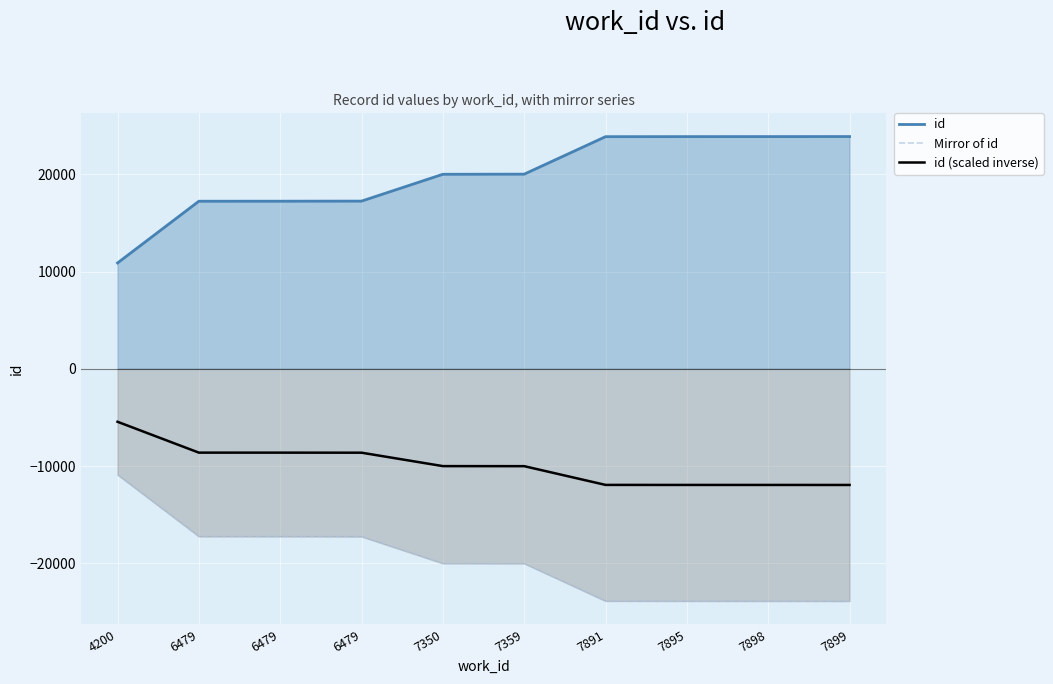

What is the sum of all Mirror of id values?

-198108.0